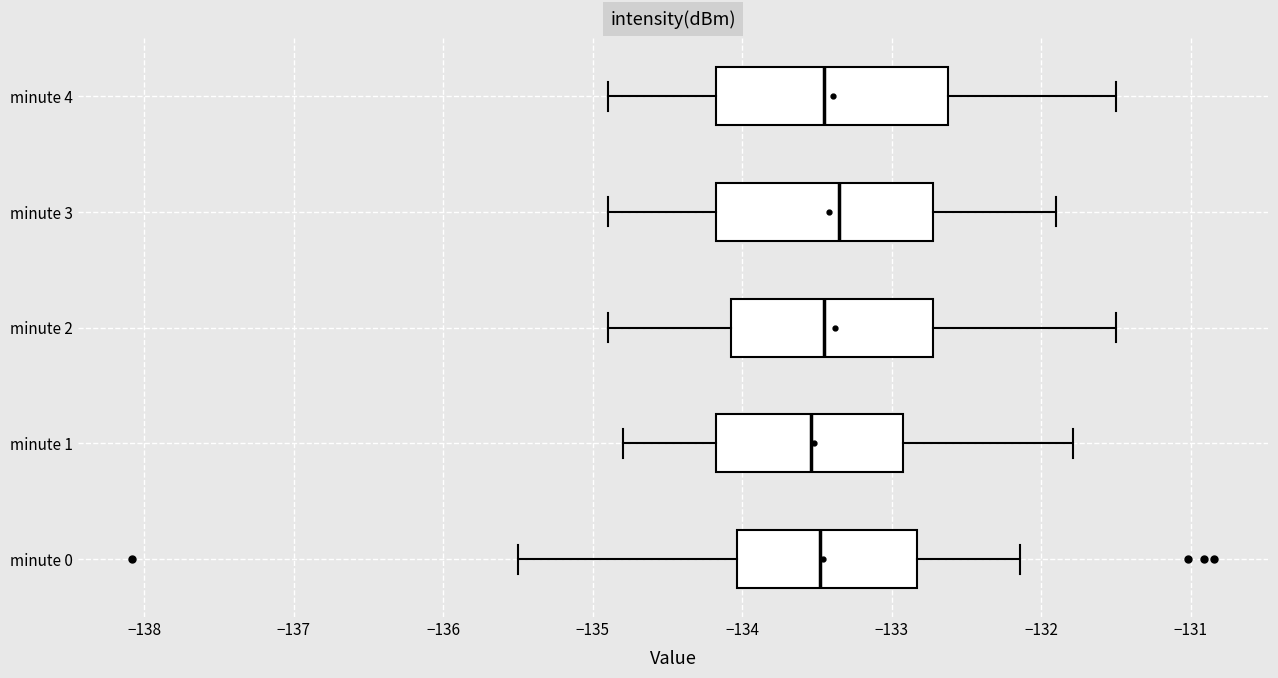

Reading bottom to top, read every box against the x-axis: the position of its median line, the range the box covers, and the ends of its whiskers. The values are not printed on the chart, so give them approximately, as read against the axis.

minute 0: median -133.5, box -134.0 to -132.8, whiskers -135.5 to -132.1
minute 1: median -133.5, box -134.2 to -132.9, whiskers -134.8 to -131.8
minute 2: median -133.4, box -134.1 to -132.7, whiskers -134.9 to -131.5
minute 3: median -133.3, box -134.2 to -132.7, whiskers -134.9 to -131.9
minute 4: median -133.4, box -134.2 to -132.6, whiskers -134.9 to -131.5